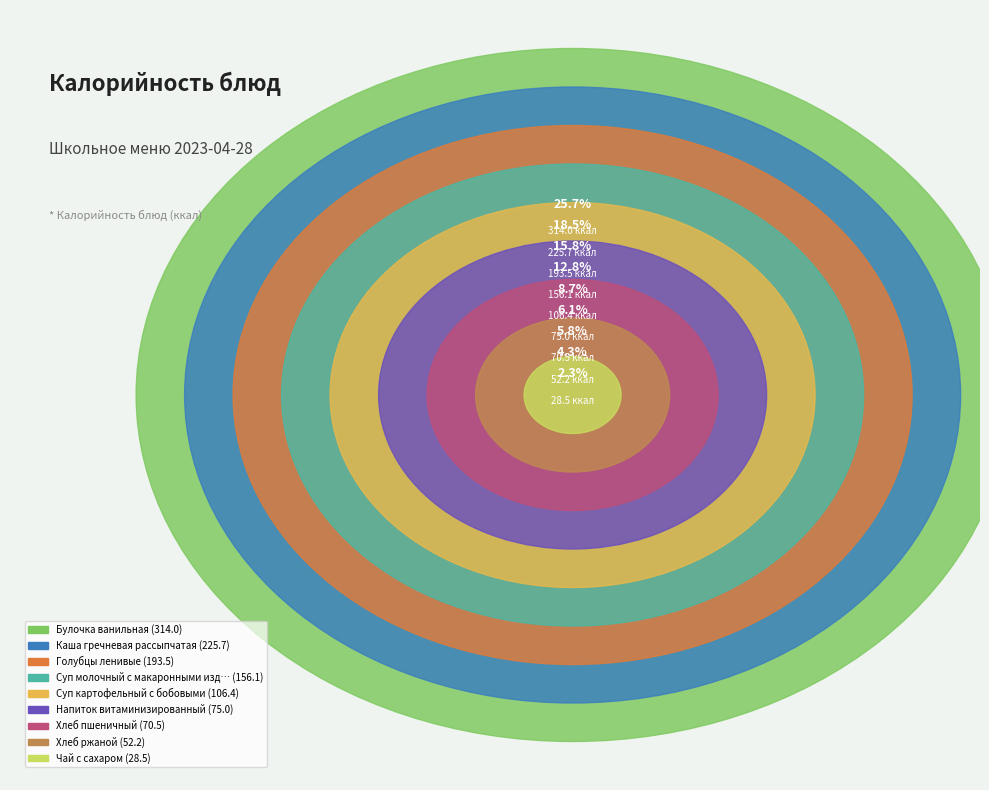

Is the sum of Голубцы ленивые and Чай с сахаром greater than half?

No